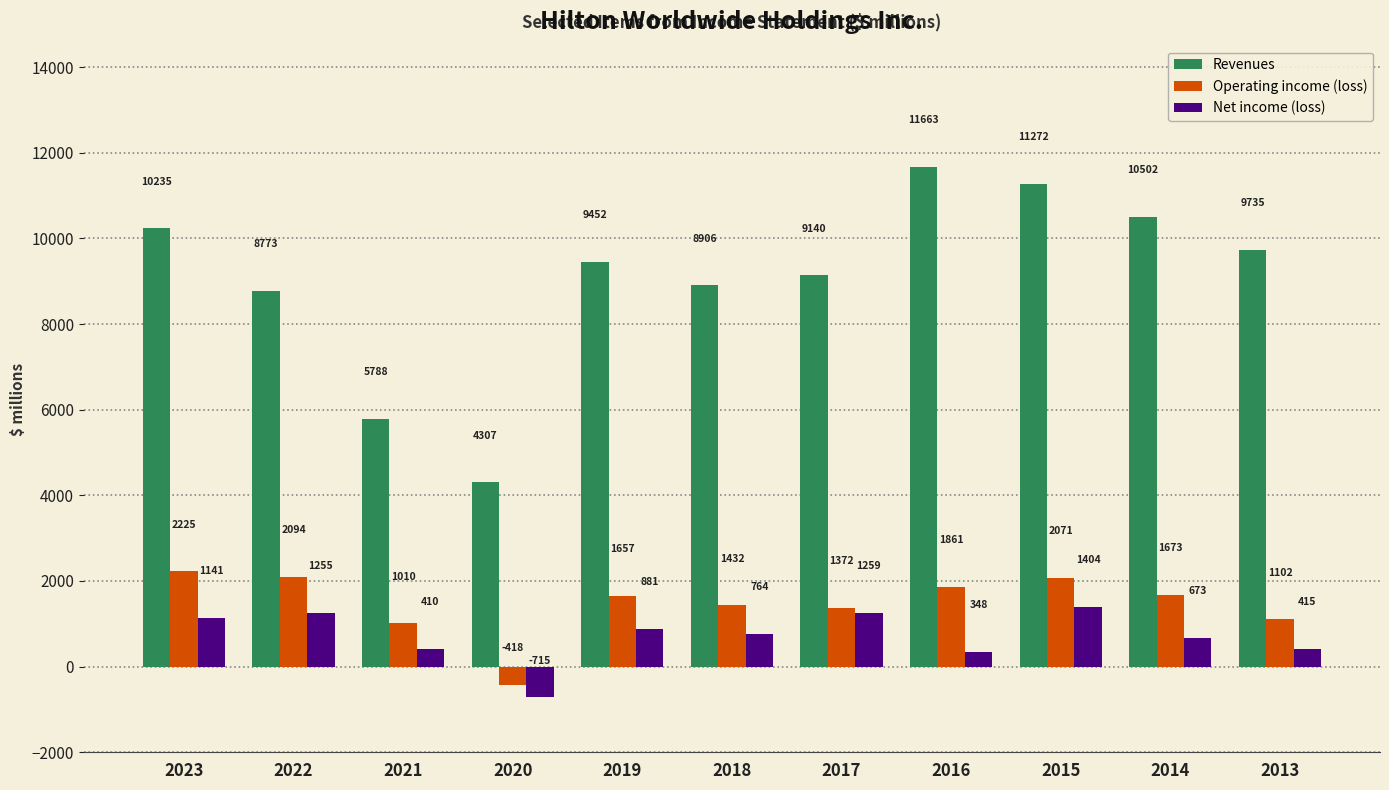

Is the value of Revenues at 2017 greater than the value of Net income (loss) at 2016?

Yes